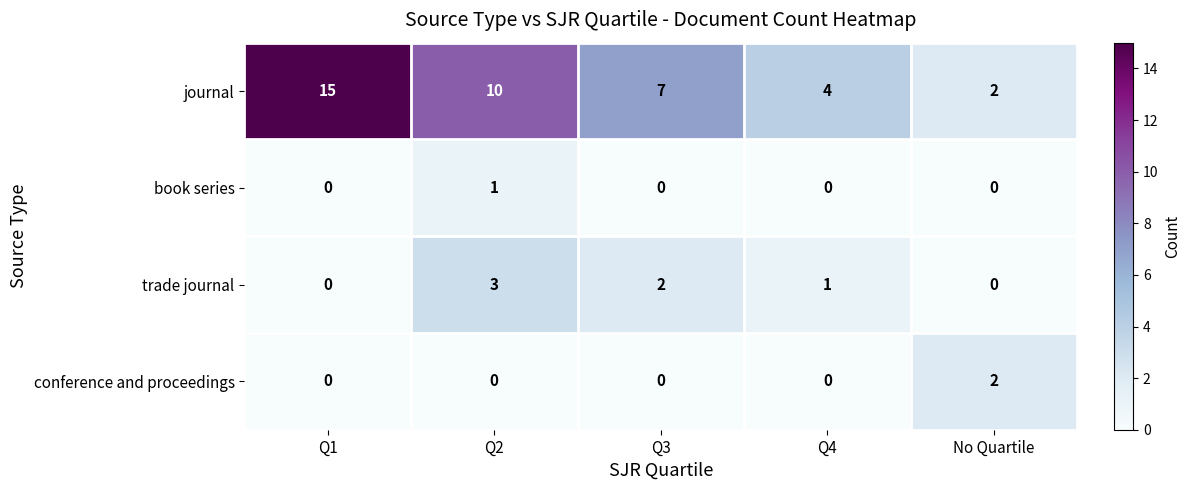

What is the maximum value shown in the chart?

15